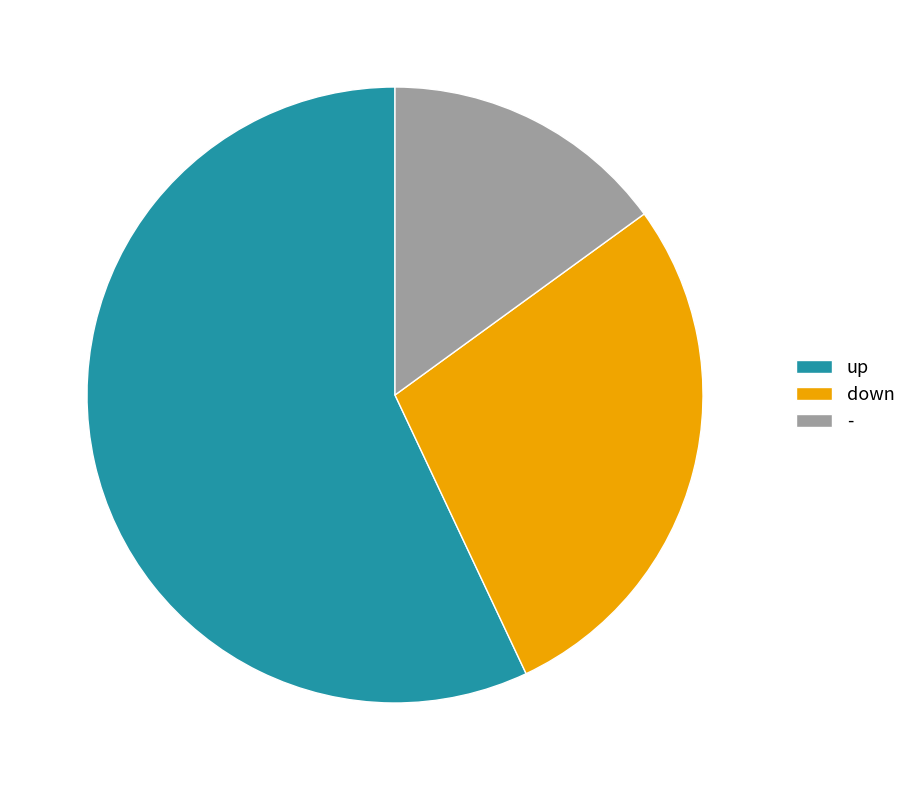

Which category has the biggest portion of the pie?

up